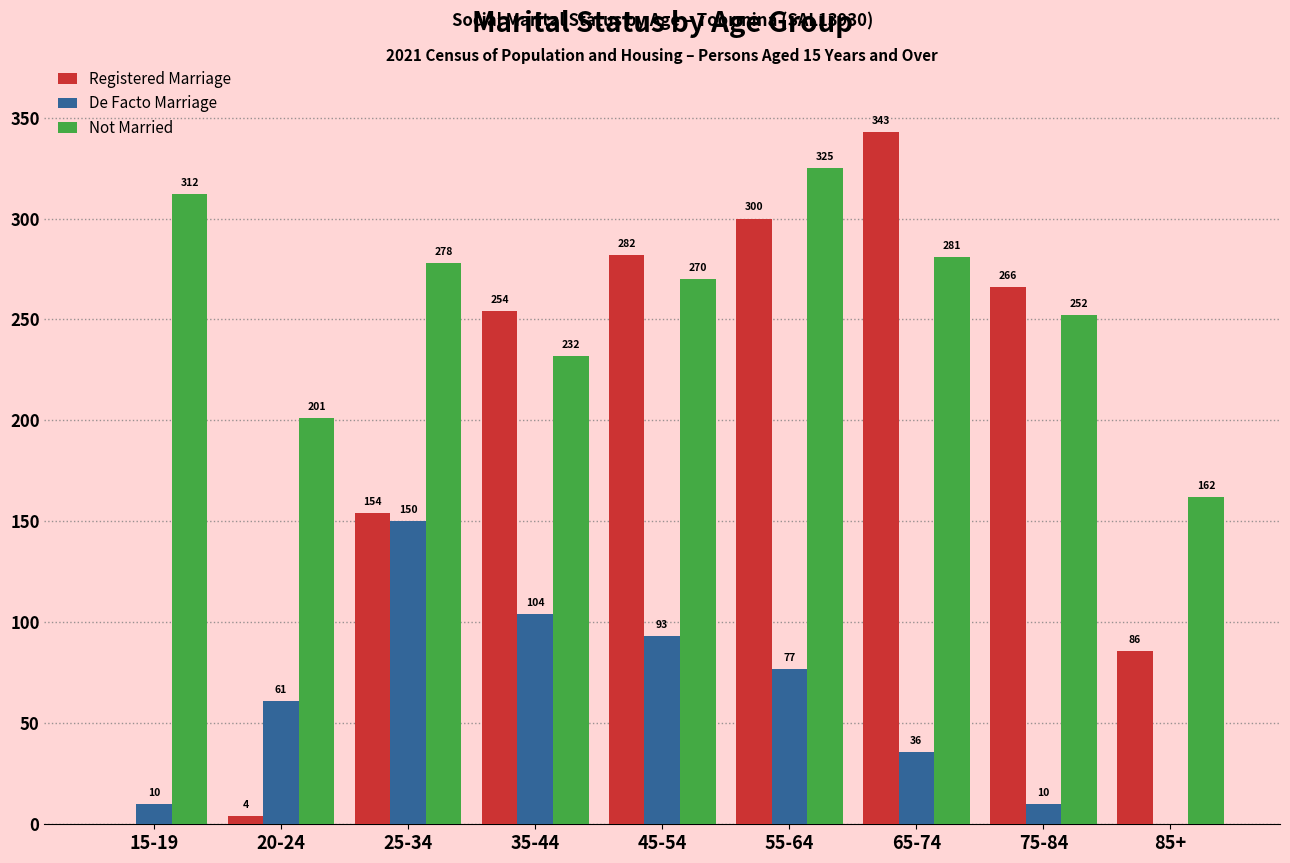

What is the difference between the De Facto Marriage values at 25-34 and 55-64?

73